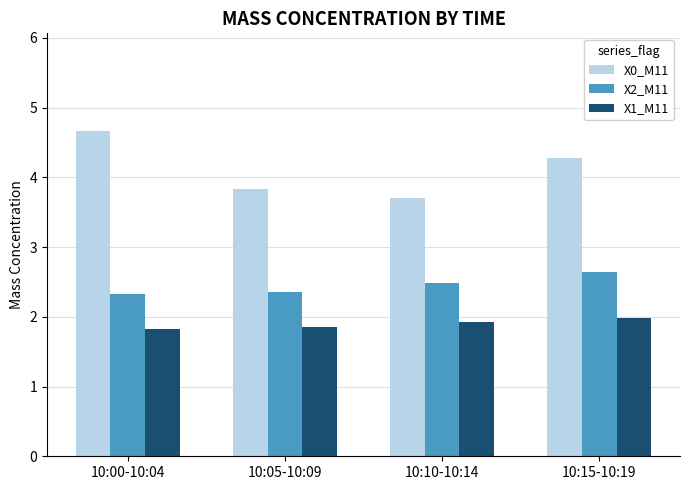

Is the value of X2_M11 at 10:00-10:04 greater than the value of X0_M11 at 10:15-10:19?

No